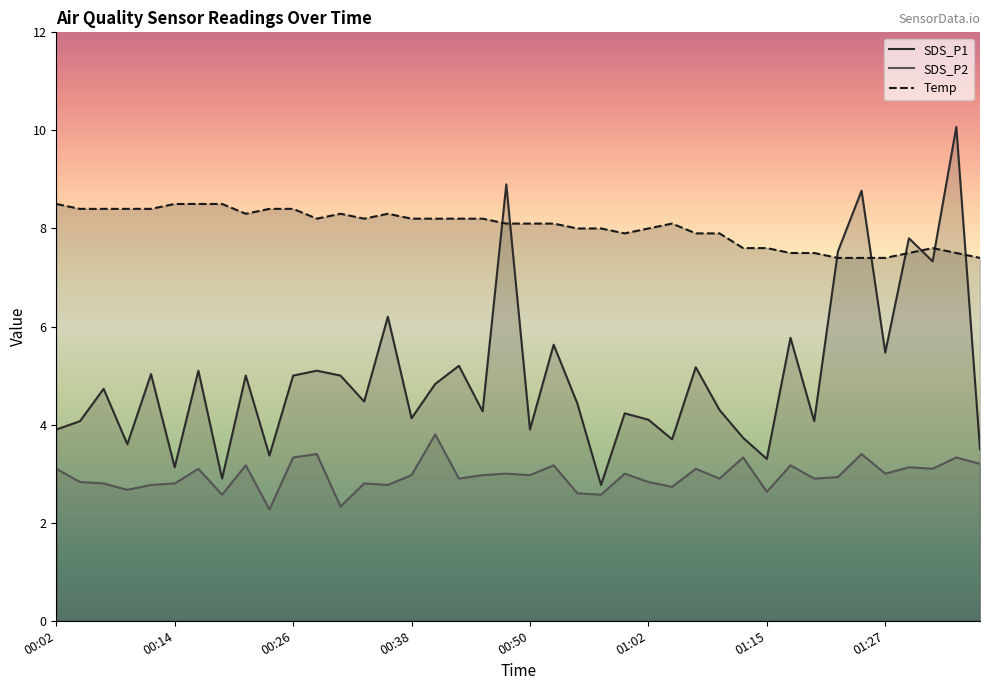

What is the sum of all SDS_P2 values?

118.3